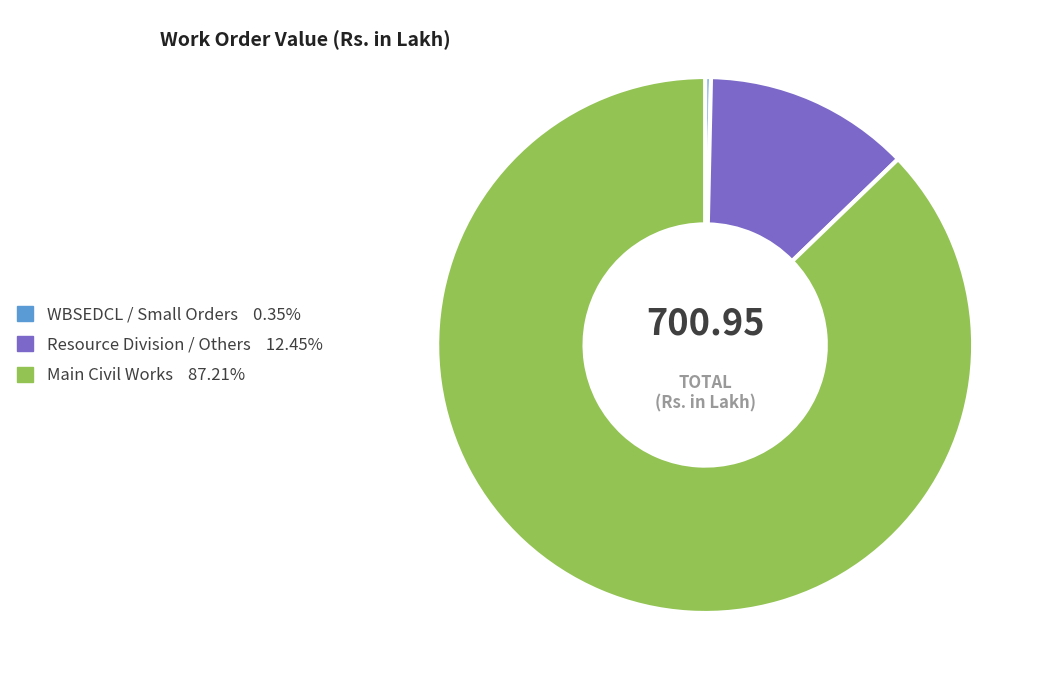

Does any single category account for the majority?

Yes